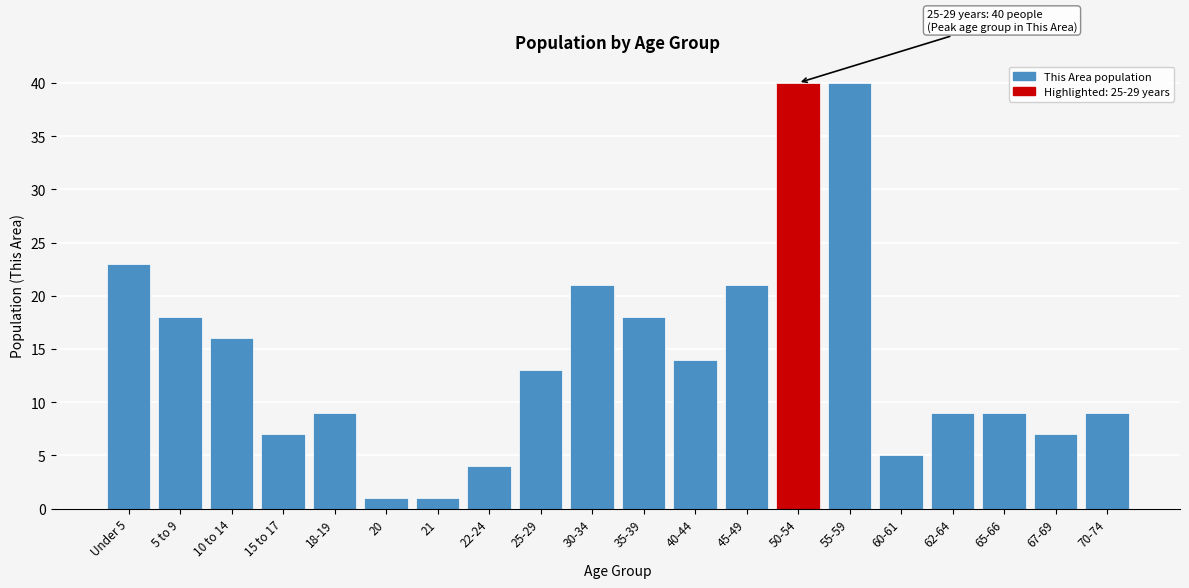

Reading left to right, extract all data points from this chart.

23	18	16	7	9	1	1	4	13	21	18	14	21	40	40	5	9	9	7	9